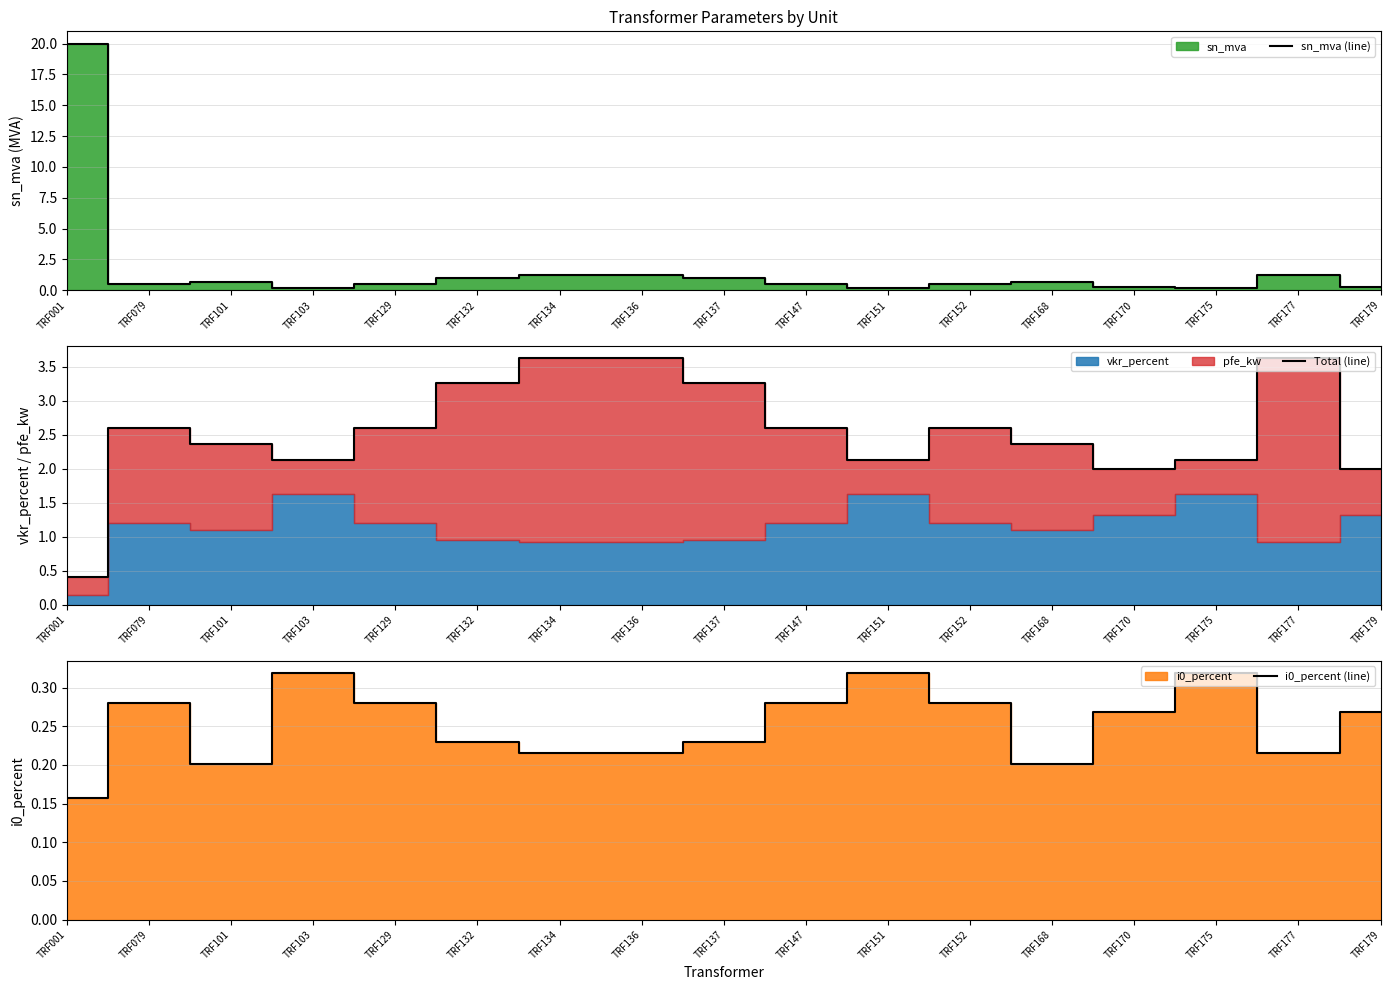

Rank the series by their average value, from lowest to highest.

i0_percent (line), sn_mva (line), Total (line)